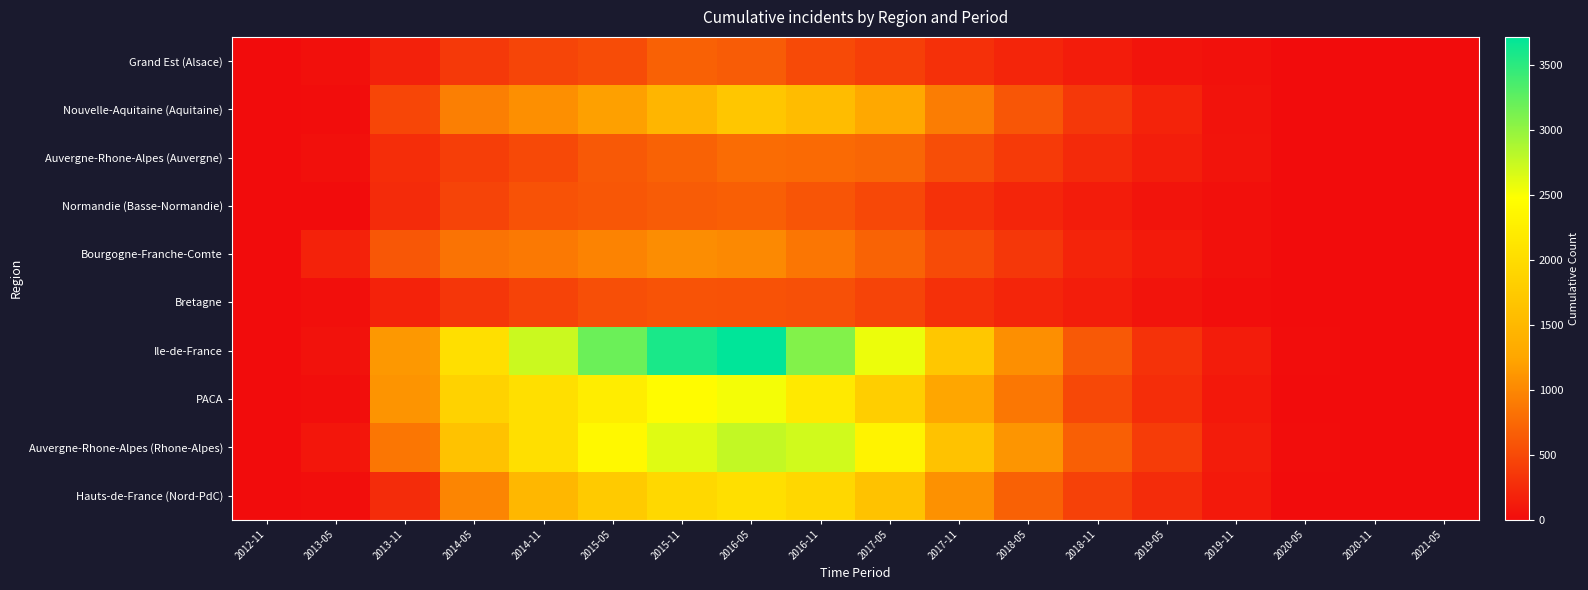

Between 2013-11 and 2021-05, which series saw the biggest shift?

Ile-de-France